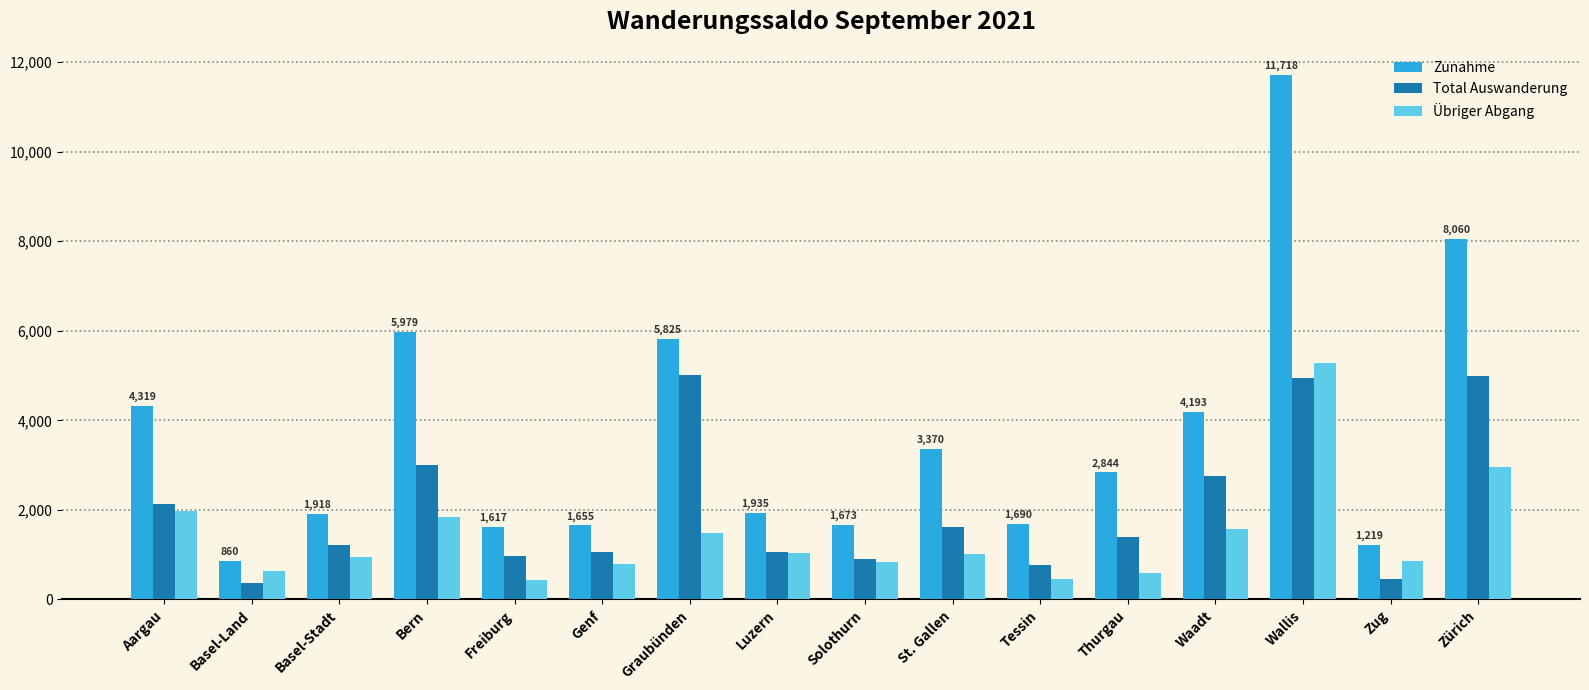

Which series has the widest spread of values?

Zunahme